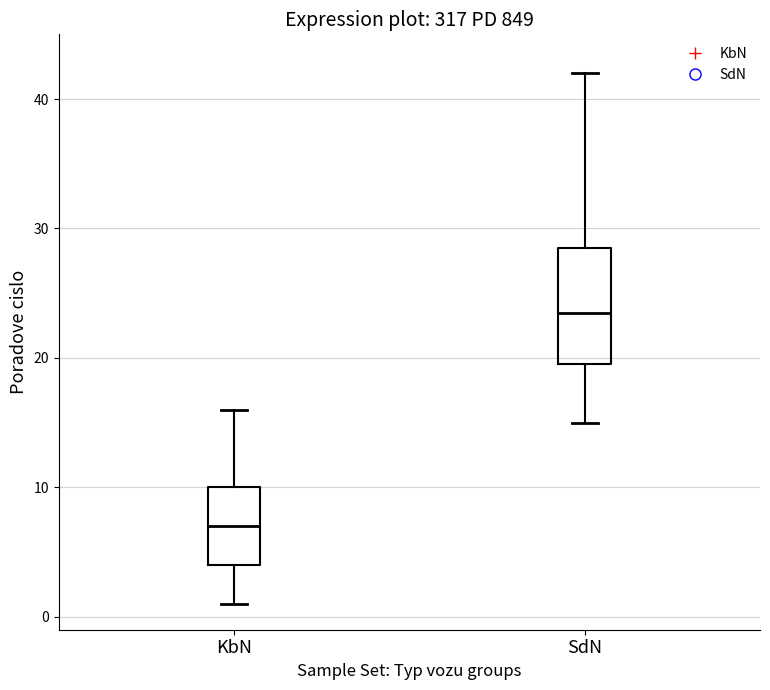

Reading left to right, transcribe this box plot: for each box, give where its median line is, the range the box spans, and where its two whiskers end, as read against the y-axis. The values are not printed on the chart, so give them approximately, as read against the axis.

KbN: median 7, box 4 to 10, whiskers 1 to 16
SdN: median 24, box 20 to 29, whiskers 15 to 42